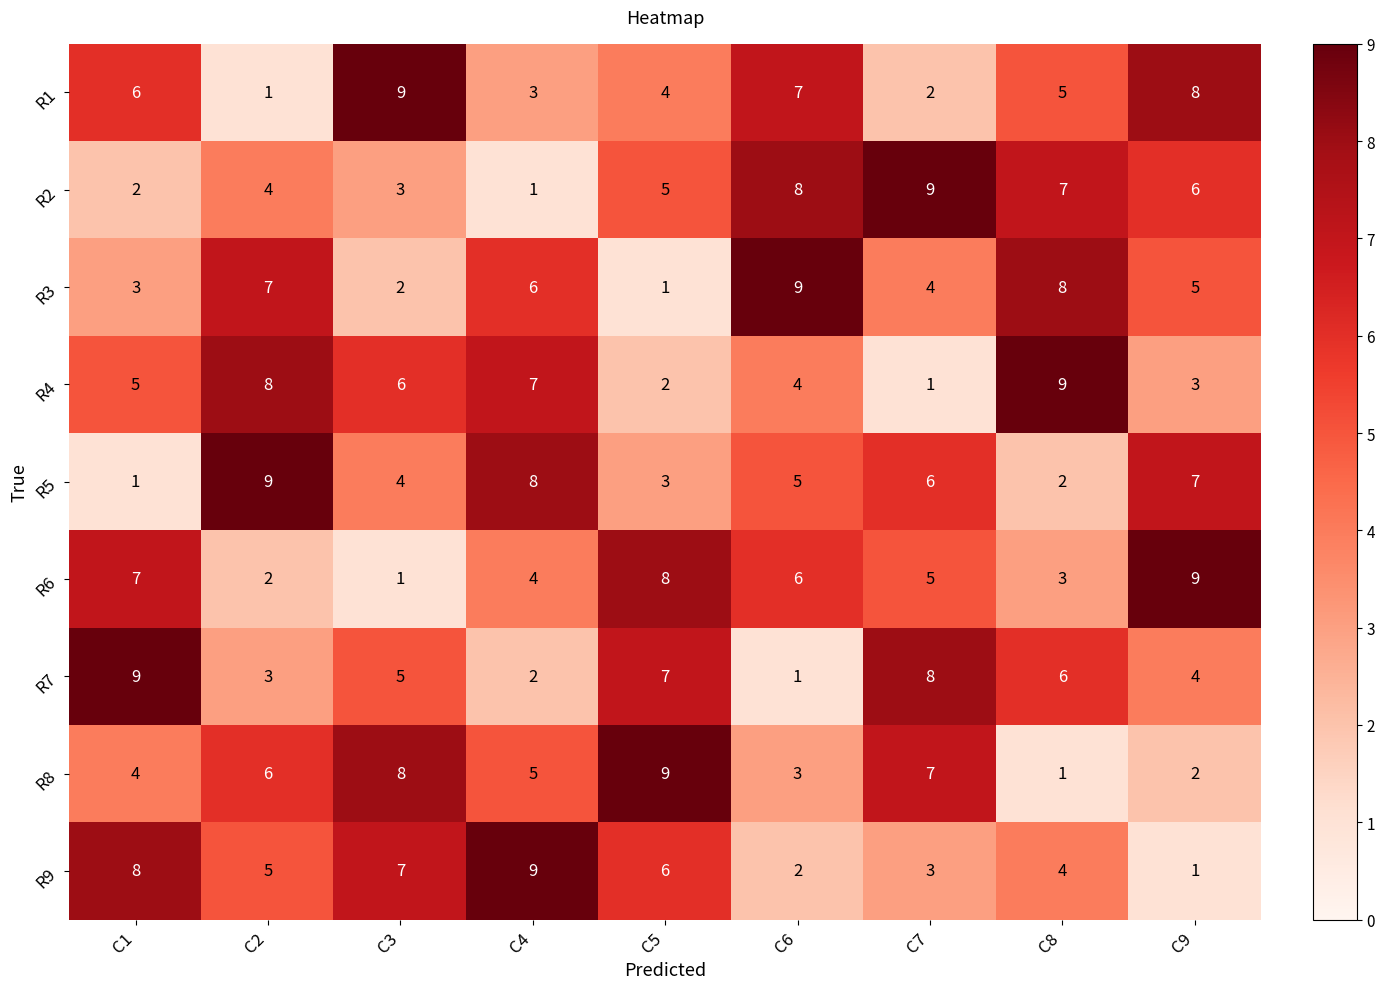

Which category has the lowest value in the R7 series?

C6